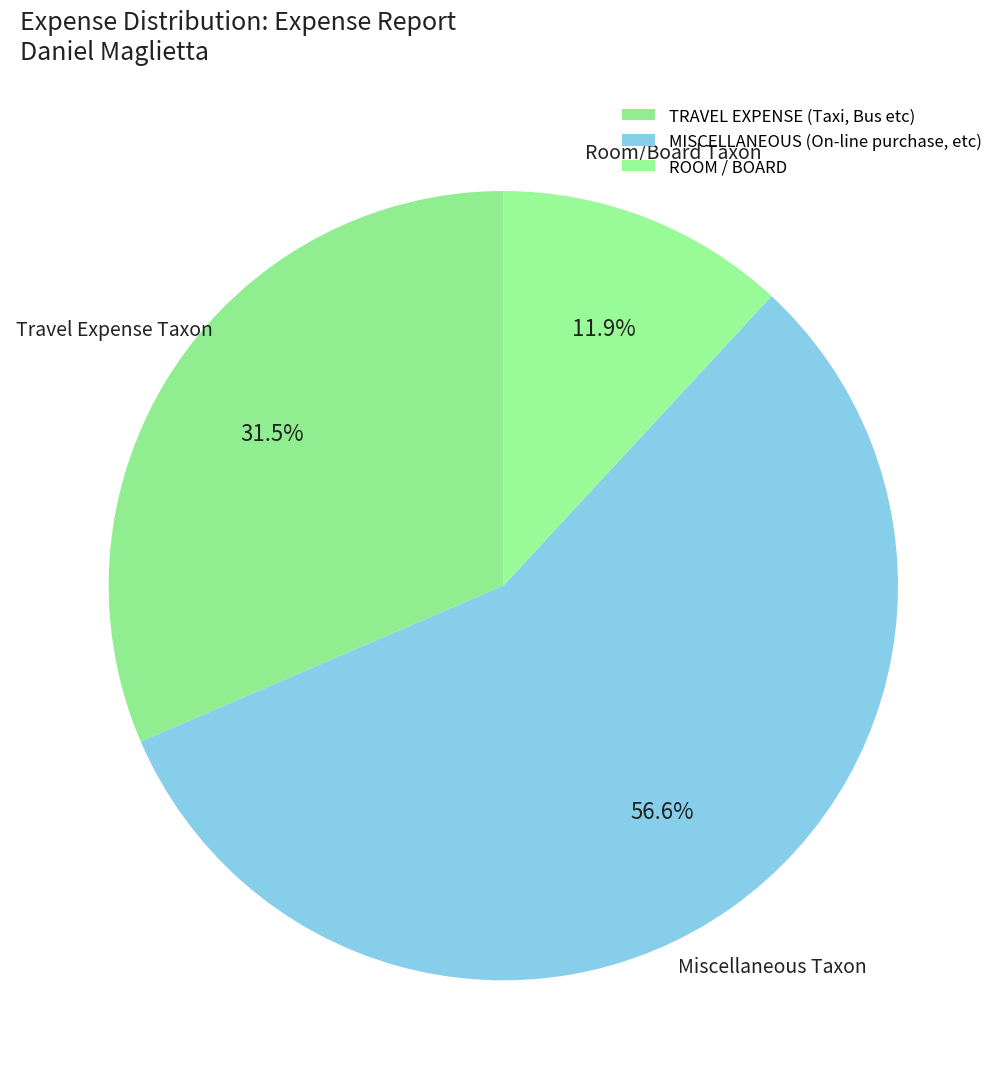

Between ROOM / BOARD and MISCELLANEOUS (On-line purchase, etc), which is larger?

MISCELLANEOUS (On-line purchase, etc)